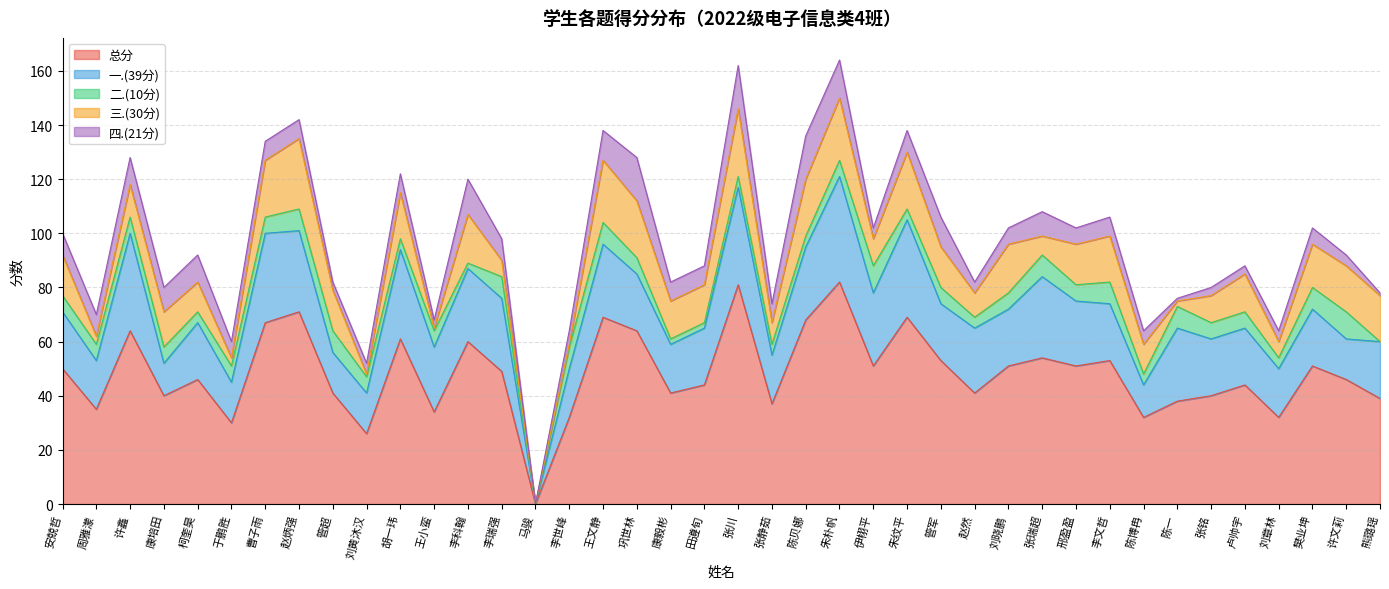

Is it true that 一.(39分) equals 15 at 于鹏胜?

True